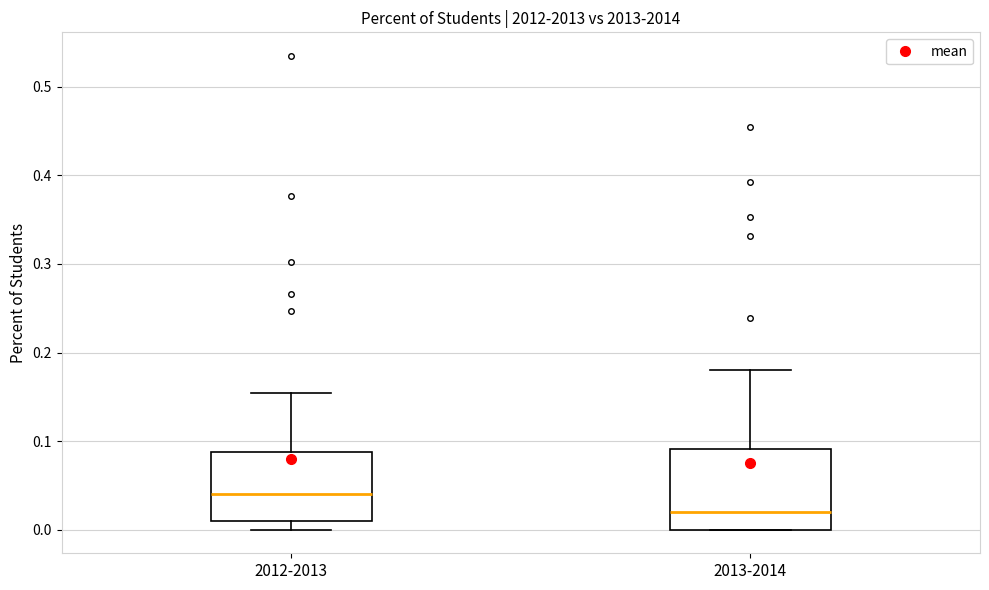

Reading left to right, read every box against the y-axis: the position of its median line, the range the box covers, and the ends of its whiskers. The values are not printed on the chart, so give them approximately, as read against the axis.

2012-2013: median 0.04, box 0.01 to 0.09, whiskers 0.00 to 0.15
2013-2014: median 0.02, box 0.00 to 0.09, whiskers 0.00 to 0.18